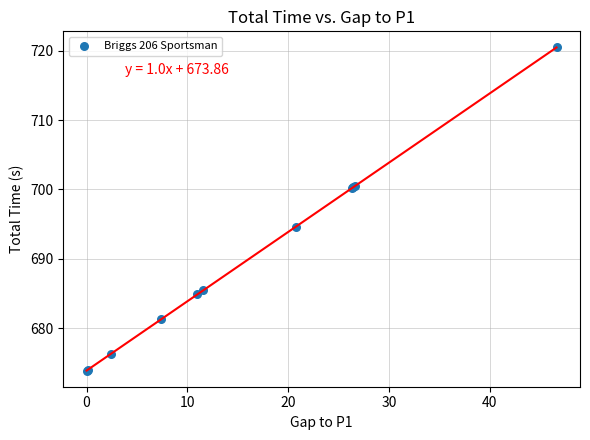

What Y value in the scatter plot is closest to 697?

694.6